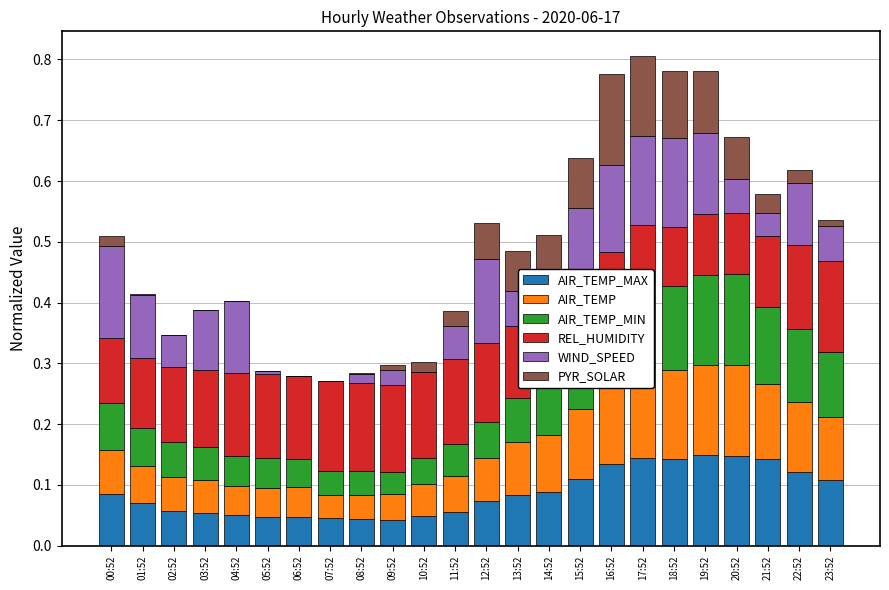

The REL_HUMIDITY series shows 0.1 at 09:52. True or false?

True